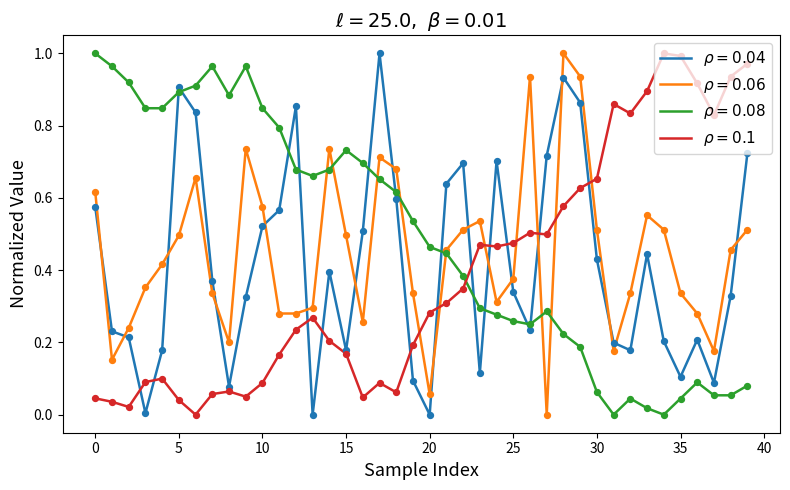

At how many categories does at least one series exceed 0?

40